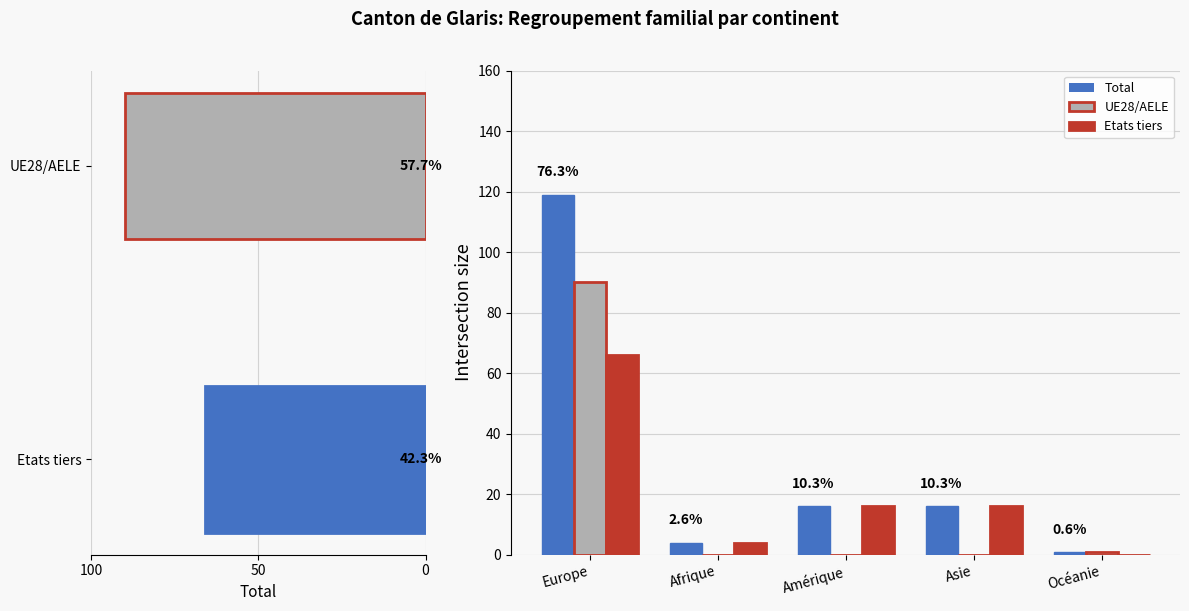

List the series in order of their peak value, highest first.

Total, UE28/AELE, Etats tiers